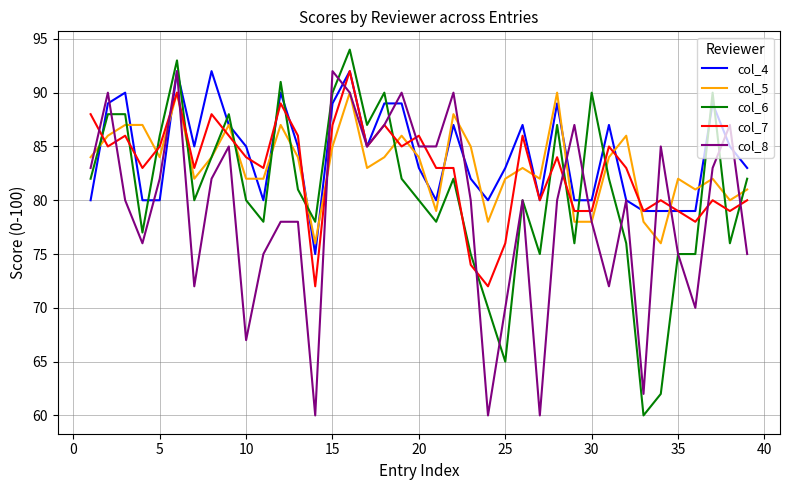

How many intersections are there between col_7 and col_6?

19